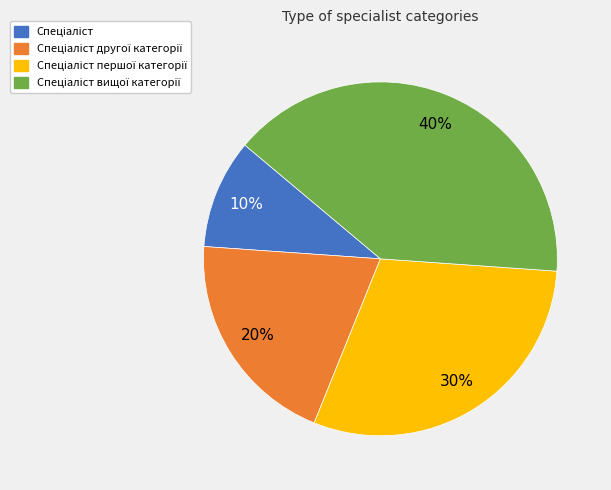

To the nearest percent, what is the average slice percentage?

25%